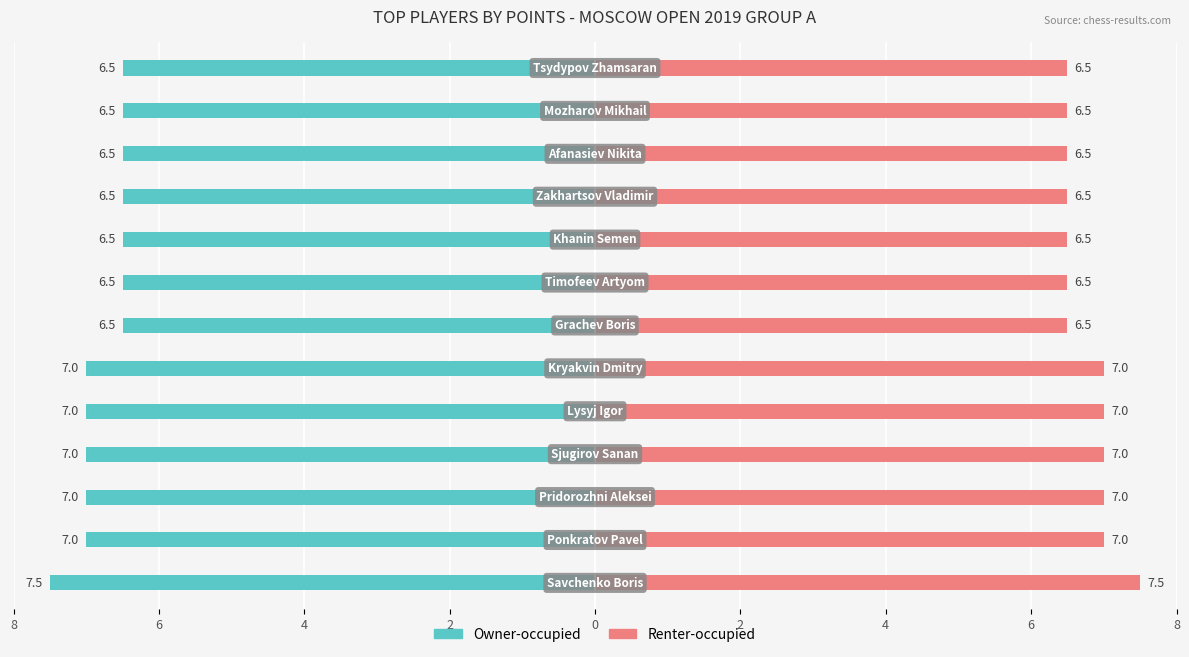

Rank the series by their average value, from lowest to highest.

Owner-occupied, Renter-occupied